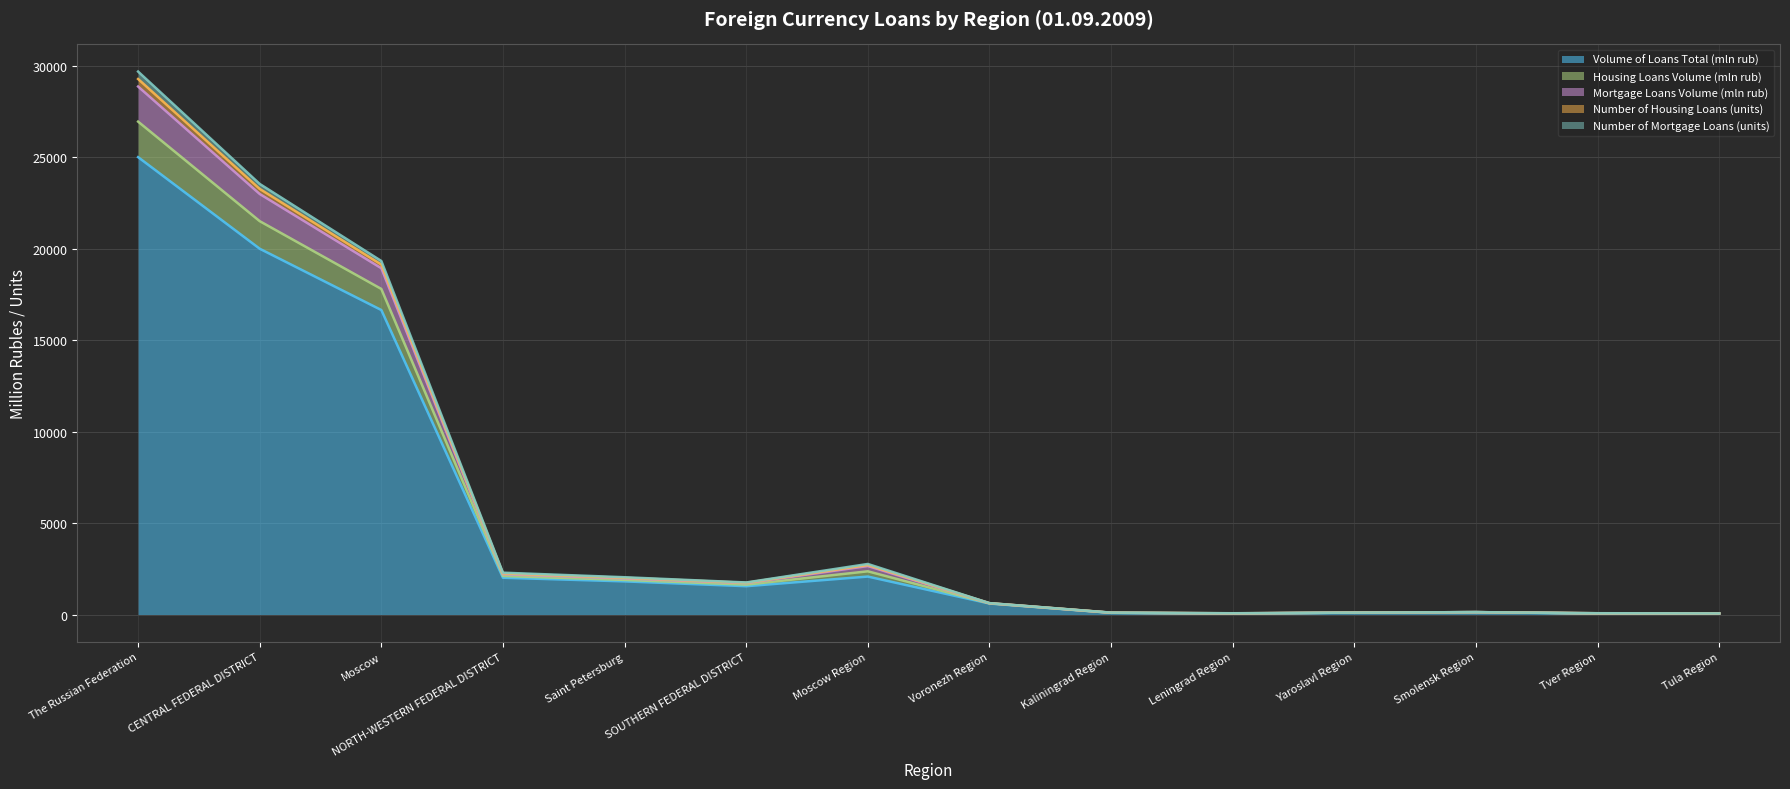

Reading right to left, transcribe all the data shown in this chart.

Volume of Loans Total (mln rub): 55.4	51.4	131.9	105.9	51.4	94.6	602.7	2076.2	1549.5	1813.3	2012.2	16648.5	19999.7	25007.8
Housing Loans Volume (mln rub): 60.2	72.8	131.9	105.9	71.0	105.6	624.9	2765.0	1753.8	2039.5	2288.2	19330.2	23542.7	29686.7
Mortgage Loans Volume (mln rub): 59.2	70.8	131.9	105.9	68.0	102.6	621.9	2708.0	1735.8	2007.5	2248.2	19134.2	23270.7	29280.7
Number of Housing Loans (units): 58.2	68.8	131.9	105.9	65.0	99.6	618.9	2651.0	1716.8	1975.5	2208.2	18934.2	22993.7	28868.7
Number of Mortgage Loans (units): 56.8	60.1	131.9	105.9	58.2	97.1	610.8	2363.6	1634.2	1894.4	2110.2	17801.4	21507.7	26950.3